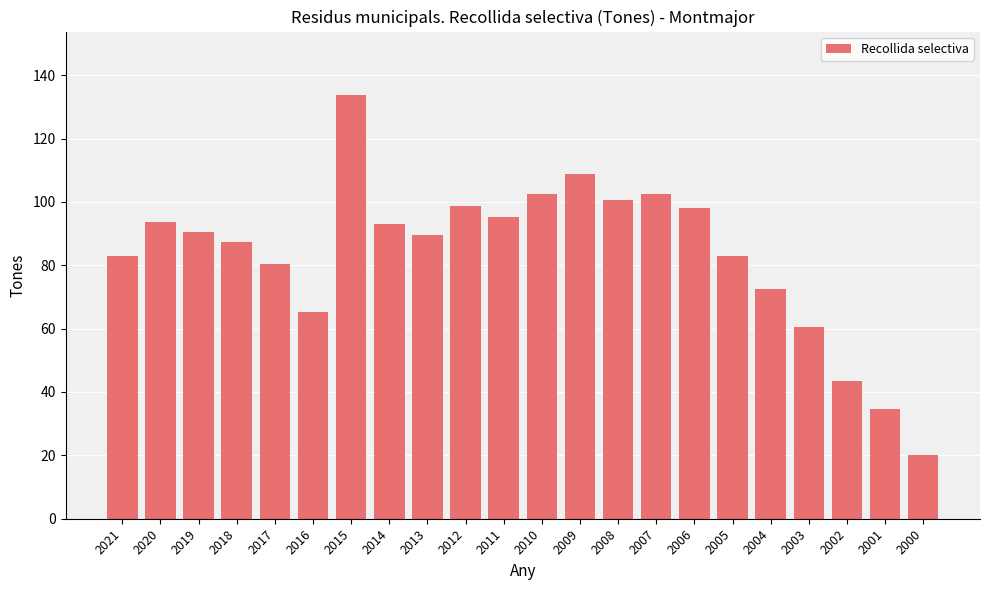

What is the value of the 8th bar from the left?

93.1